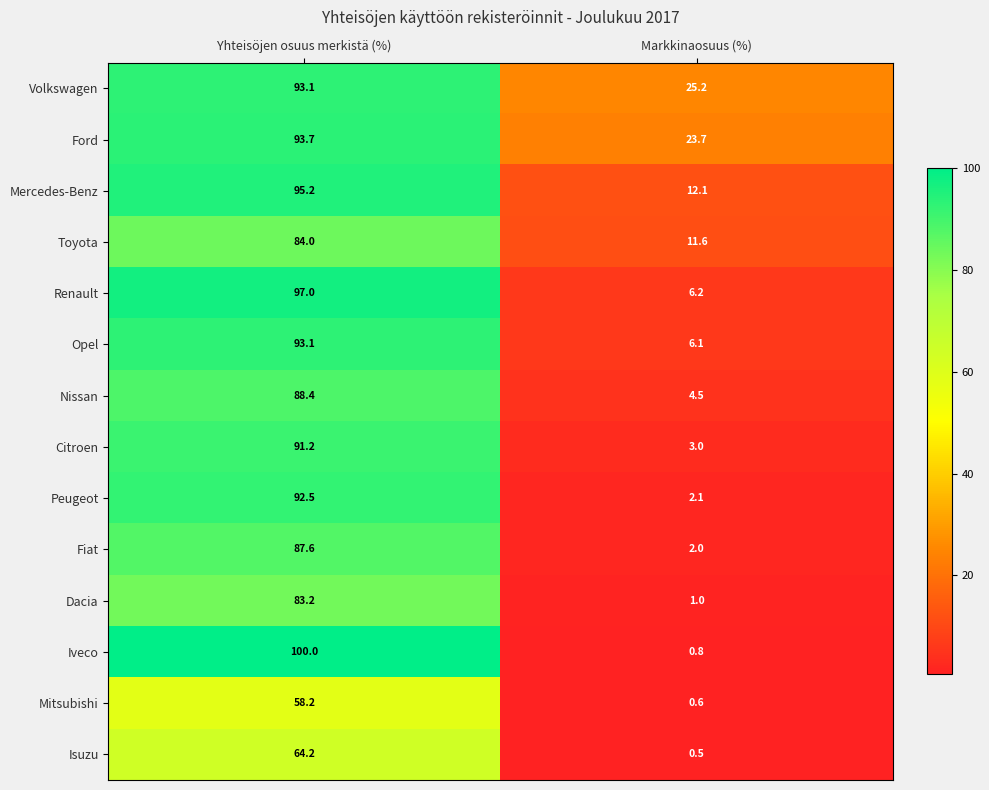

Which series changed the most between Yhteisöjen osuus merkistä (%) and Markkinaosuus (%)?

Iveco